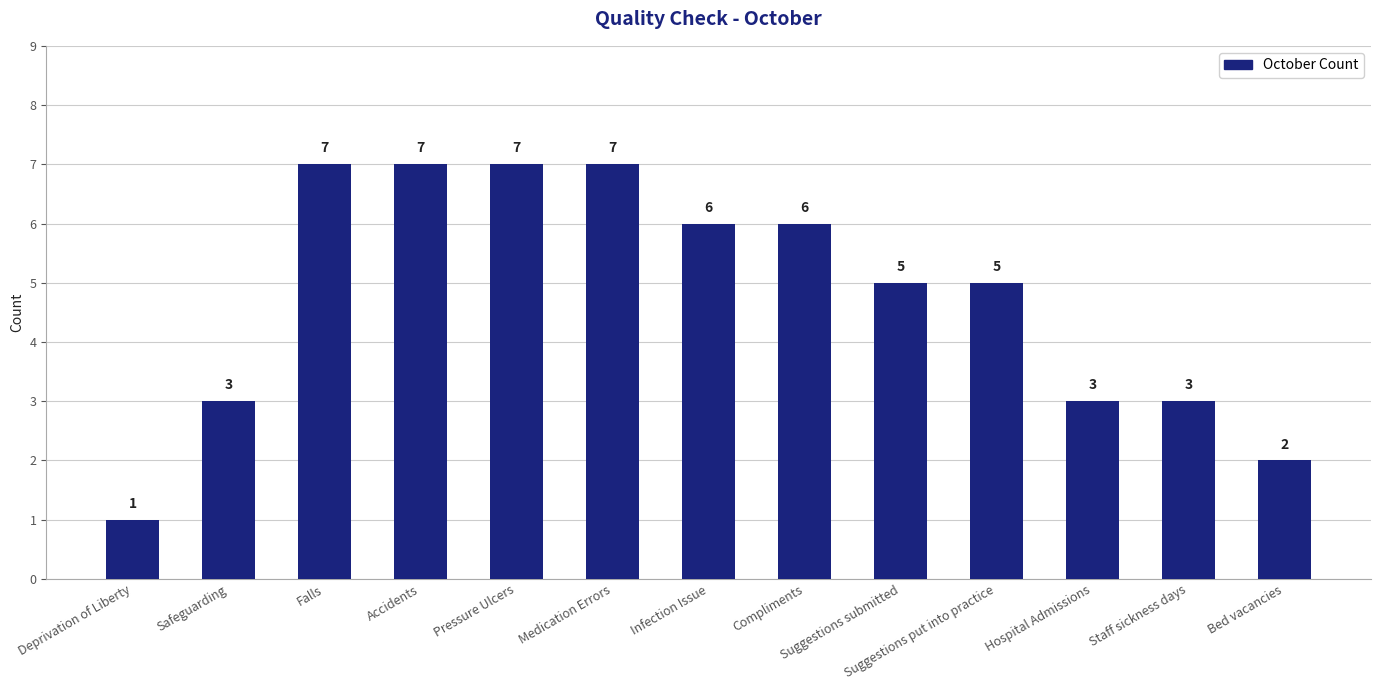

What value does the data have at Deprivation of Liberty?

1